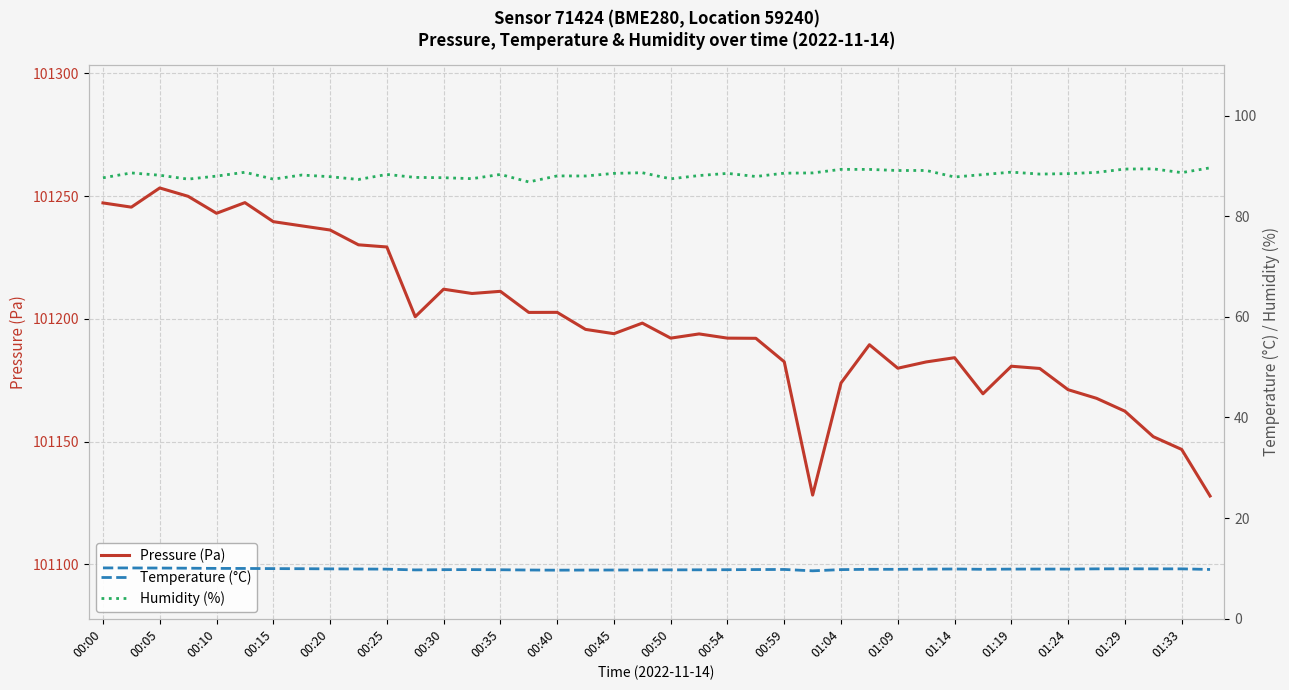

At which label does Pressure (Pa) first exceed 101193?

00:00